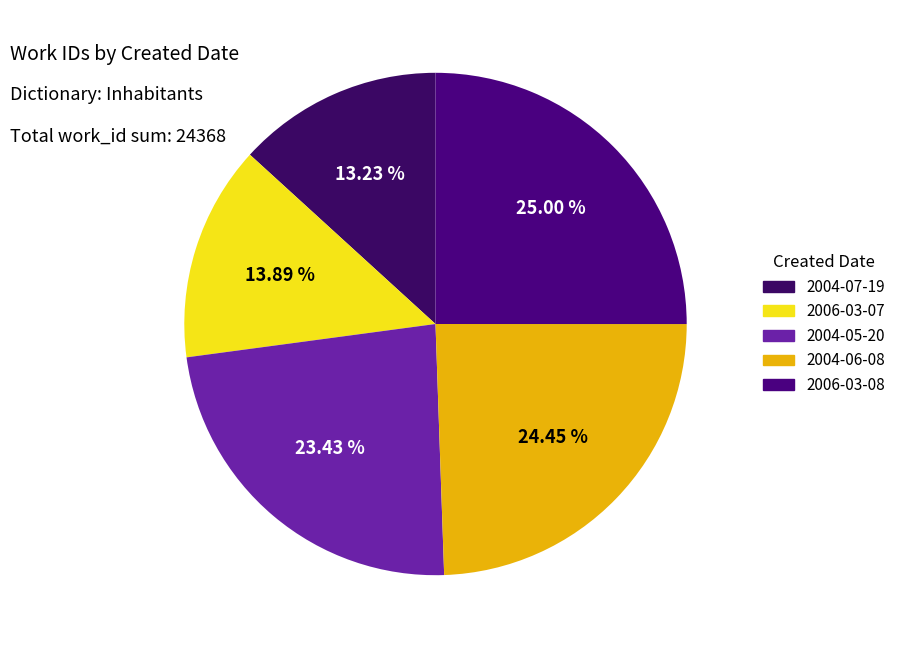

Approximately how many times larger is the value at 2004-06-08 compared to 2006-03-07?

1.8